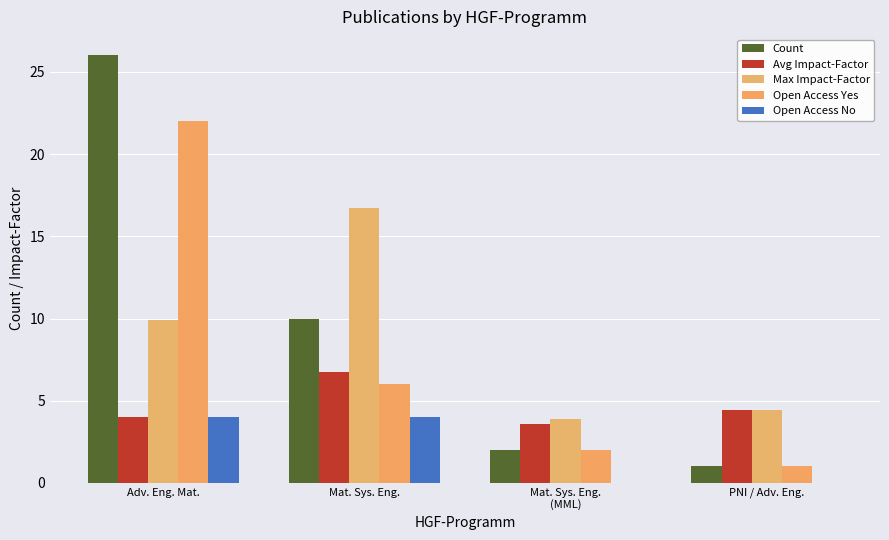

What is the label of the 1st bar from the left?

Adv. Eng. Mat.